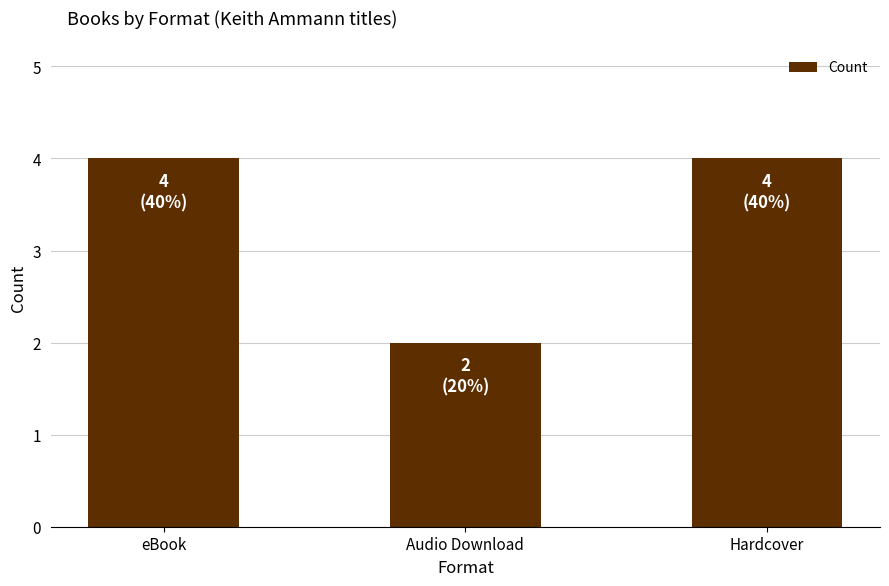

What is the minimum value shown in the chart?

2